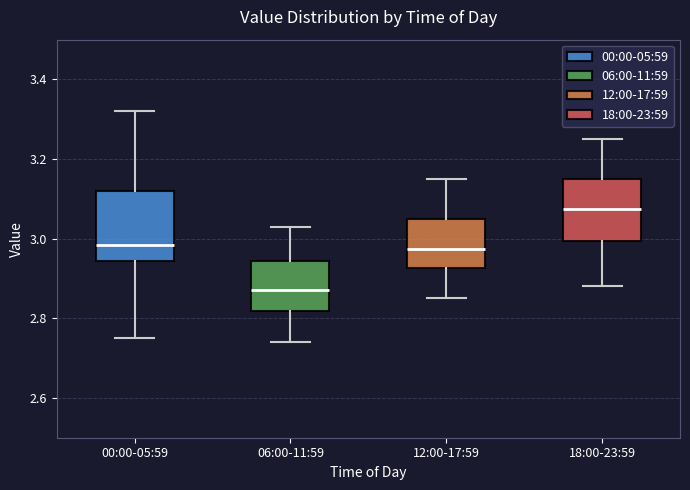

Which box has the lowest median line?

06:00-11:59